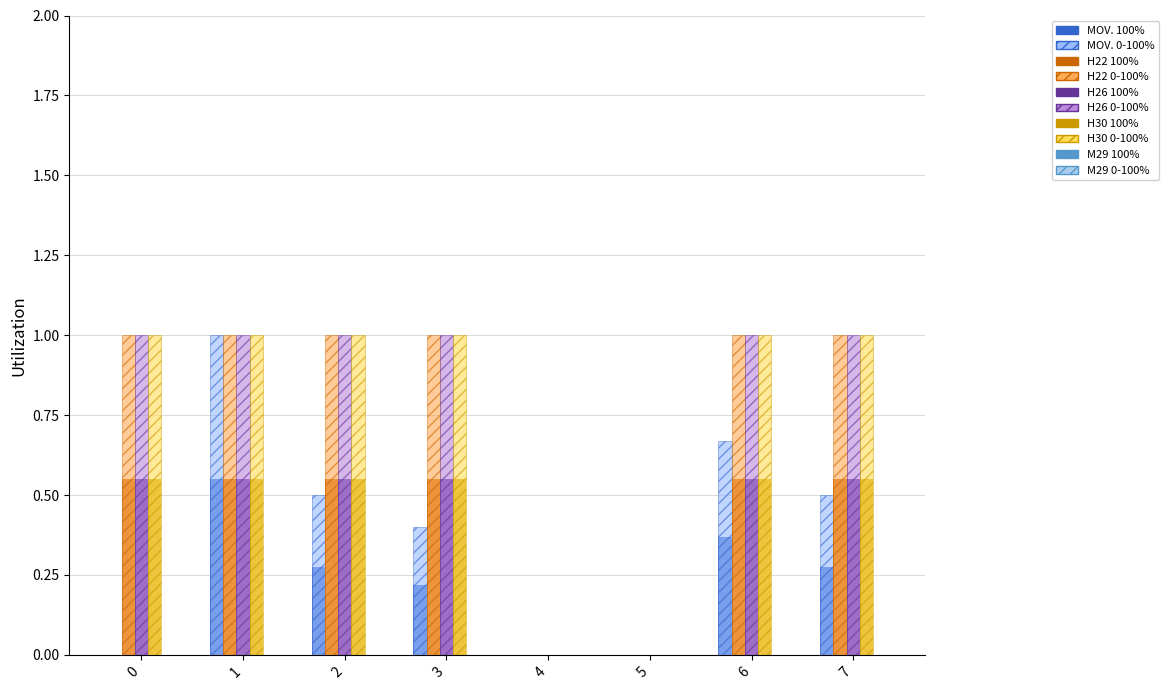

Does the chart contain stacked bars?

No